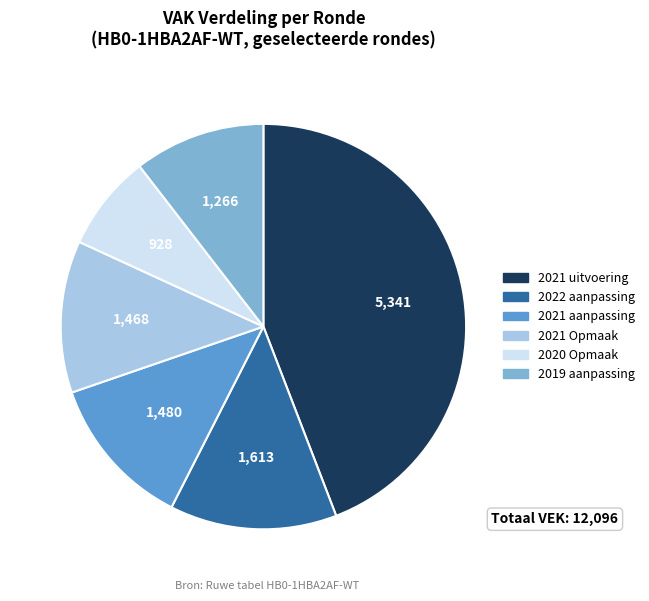

Which slice is the smallest?

2020 Opmaak